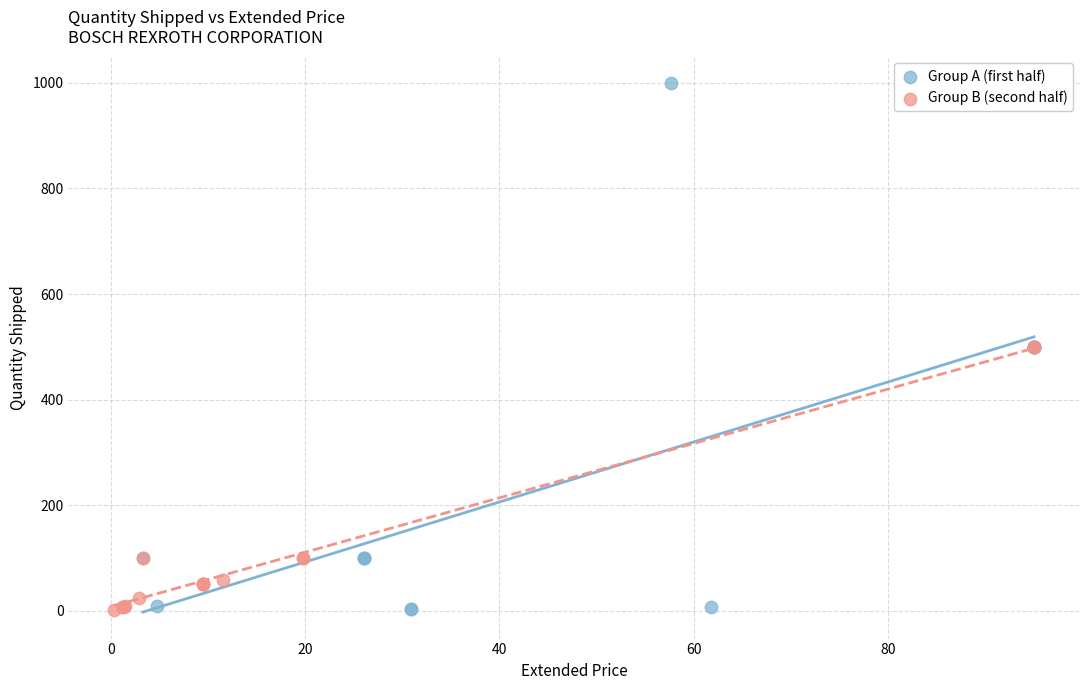

Which series contains the highest Y value?

Group A (first half)